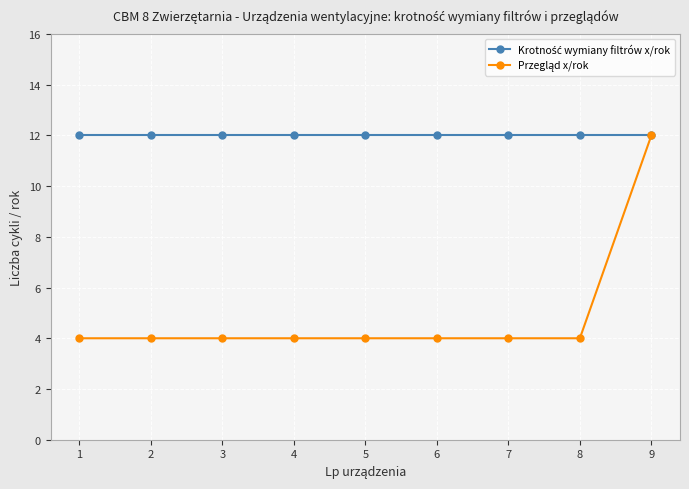

What is the spread (max minus min) of values at 6?

8